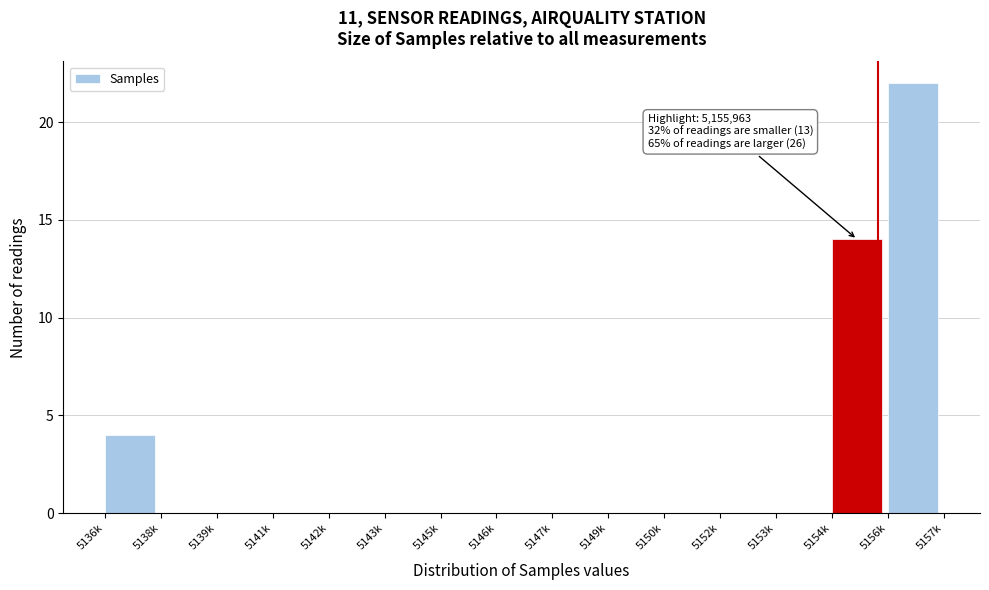

Reading left to right, transcribe all the data shown in this chart.

5136k=4	5138k=0	5139k=0	5141k=0	5142k=0	5143k=0	5145k=0	5146k=0	5147k=0	5149k=0	5150k=0	5152k=0	5153k=0	5154k=14	5156k=22